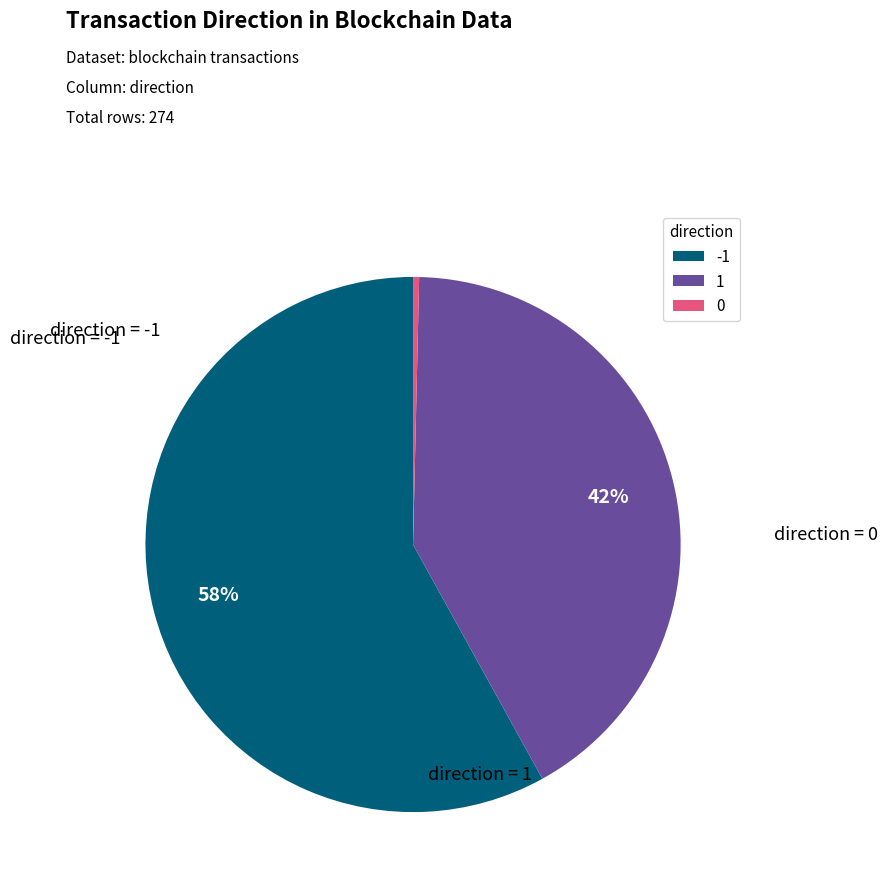

Which slice is the smallest?

0